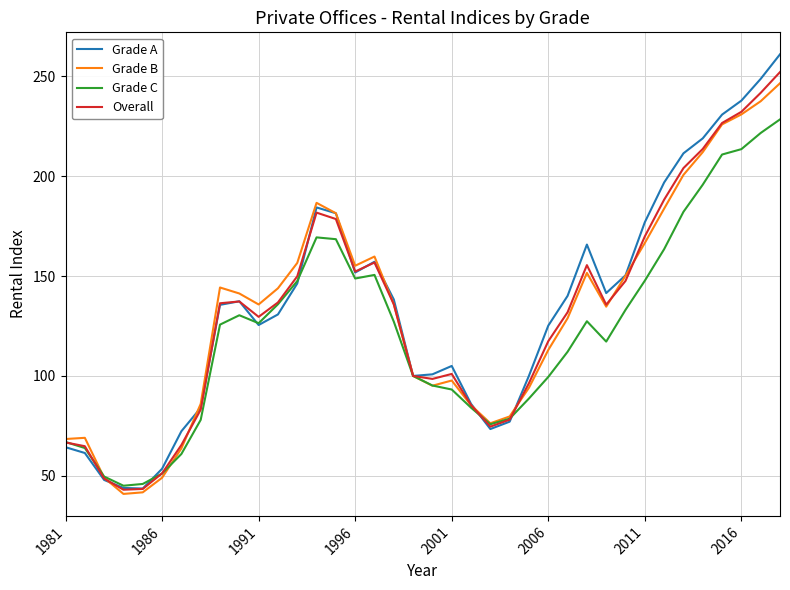

How many distinct data groups are displayed?

4